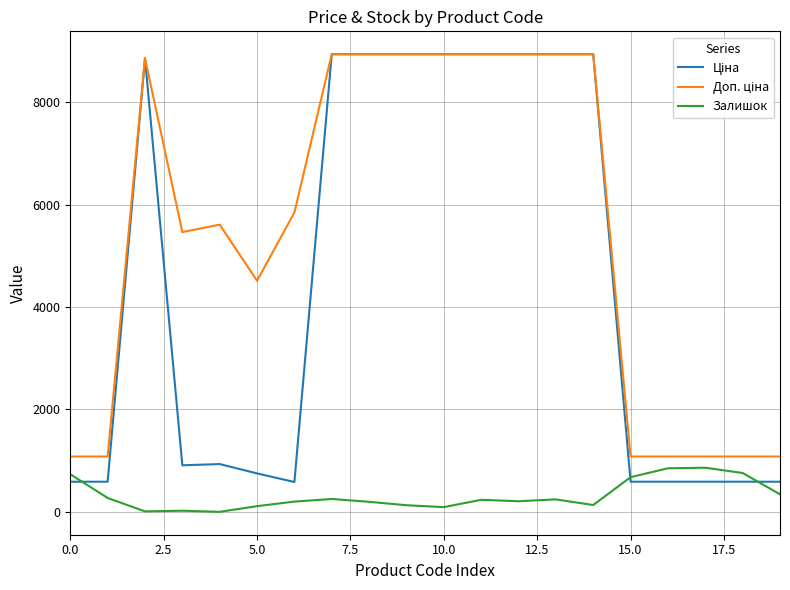

Rank the series by their average value, from lowest to highest.

Залишок, Ціна, Доп. ціна